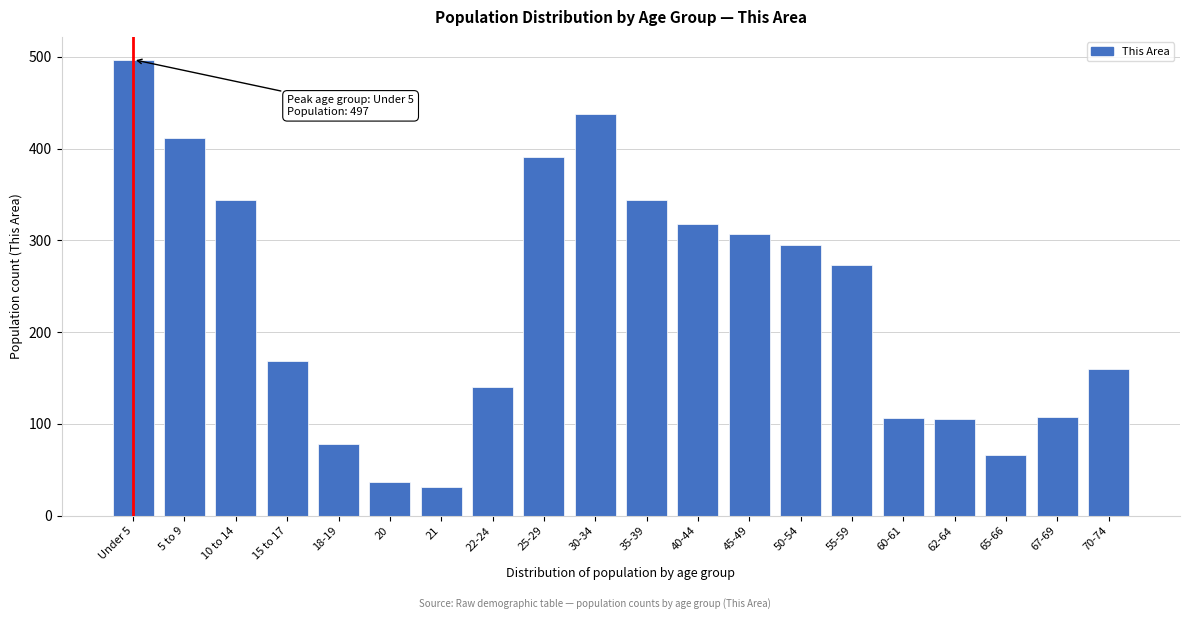

What is the average value?

231